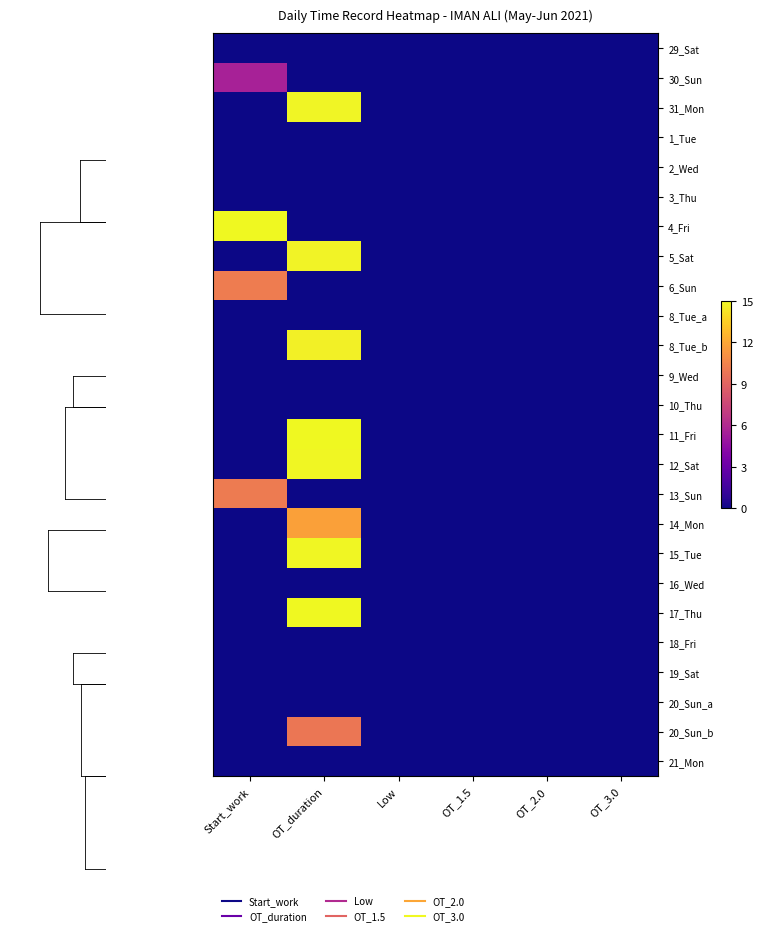

How many series are shown in this chart?

25